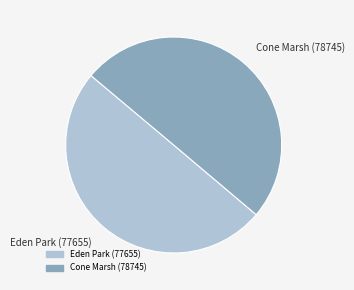

Approximately how many times larger is the value at Cone Marsh (78745) compared to Eden Park (77655)?

1.0